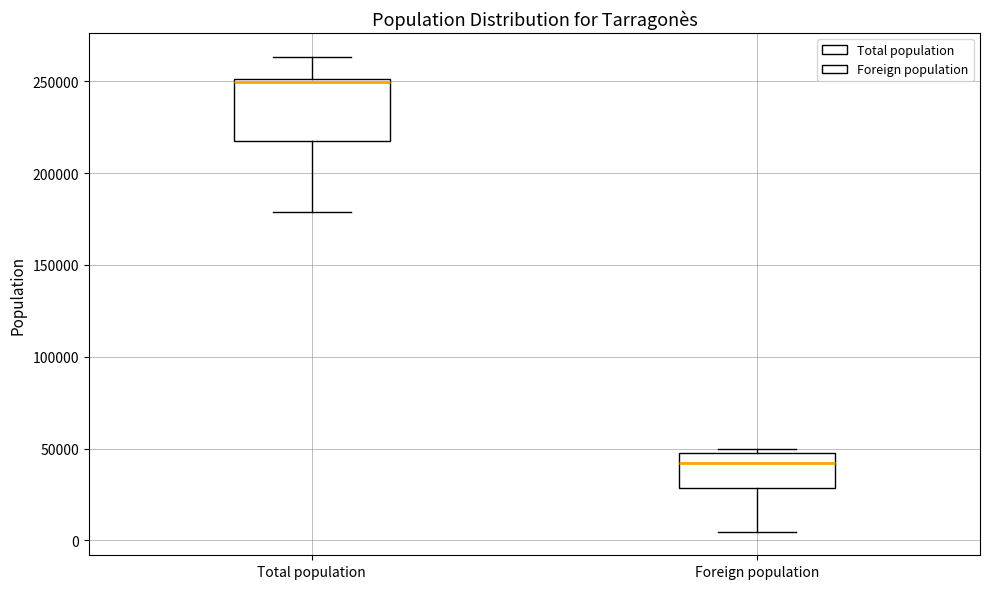

Reading left to right, transcribe this box plot: for each box, give where its median line is, the range the box spans, and where its two whiskers end, as read against the y-axis. The values are not printed on the chart, so give them approximately, as read against the axis.

Total population: median 250000 (just below the box's upper edge), box 215000 to 250000, whiskers 180000 to 265000
Foreign population: median 40000, box 30000 to 45000, whiskers 5000 to 50000